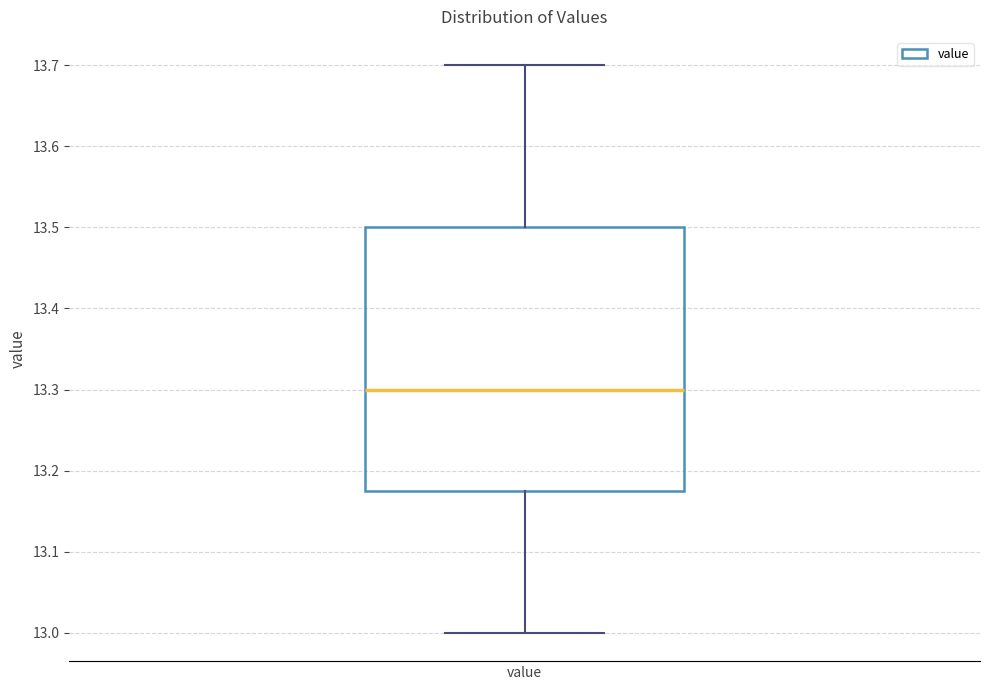

Where does the upper whisker of the box for value end on the y-axis? The values are not printed on the chart, so give them approximately, as read against the axis.

13.70